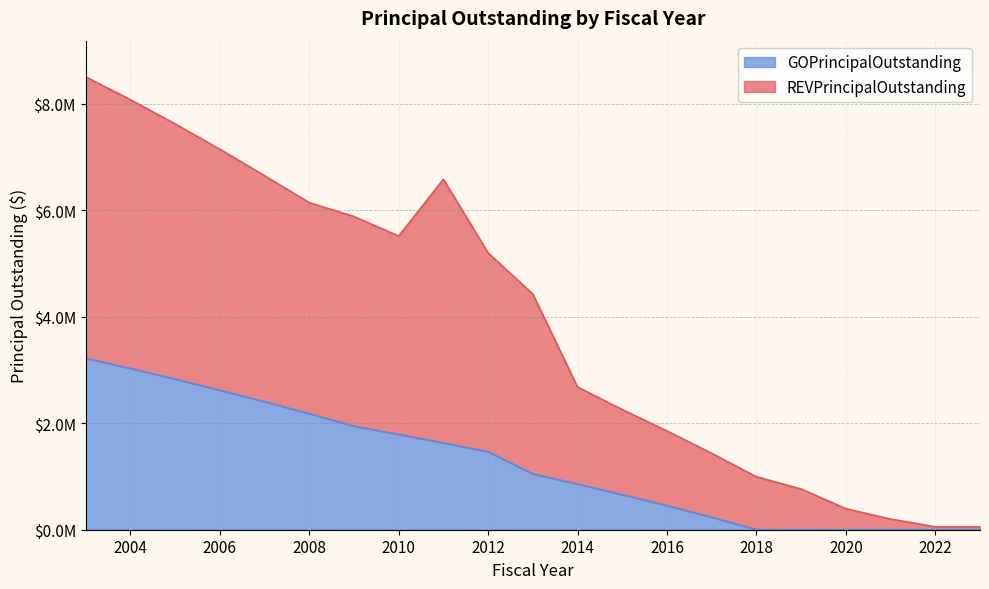

Rank the categories by GOPrincipalOutstanding value from highest to lowest.

2003, 2004, 2005, 2006, 2007, 2008, 2009, 2010, 2011, 2012, 2013, 2014, 2015, 2016, 2017, 2018, 2019, 2020, 2021, 2022, 2023